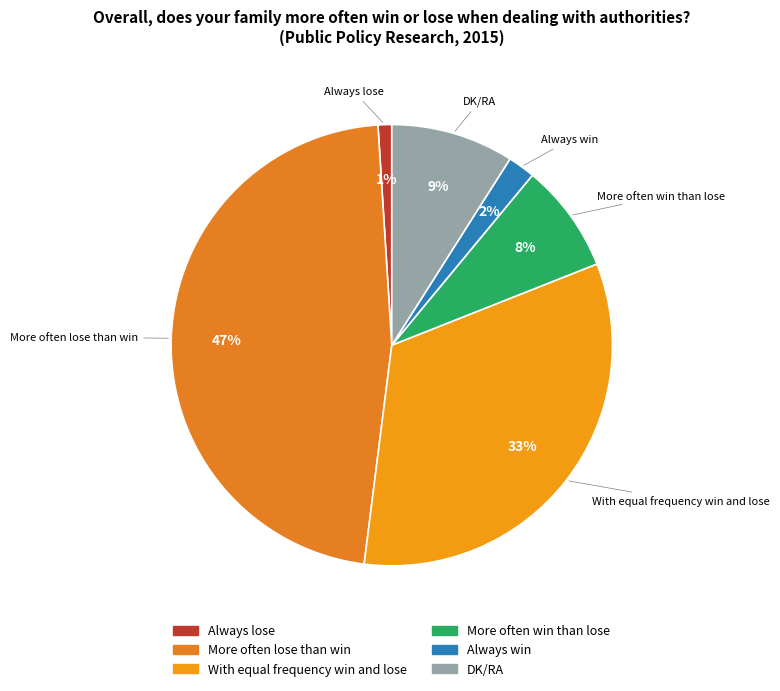

Is the sum of Always lose and More often lose than win greater than half?

No